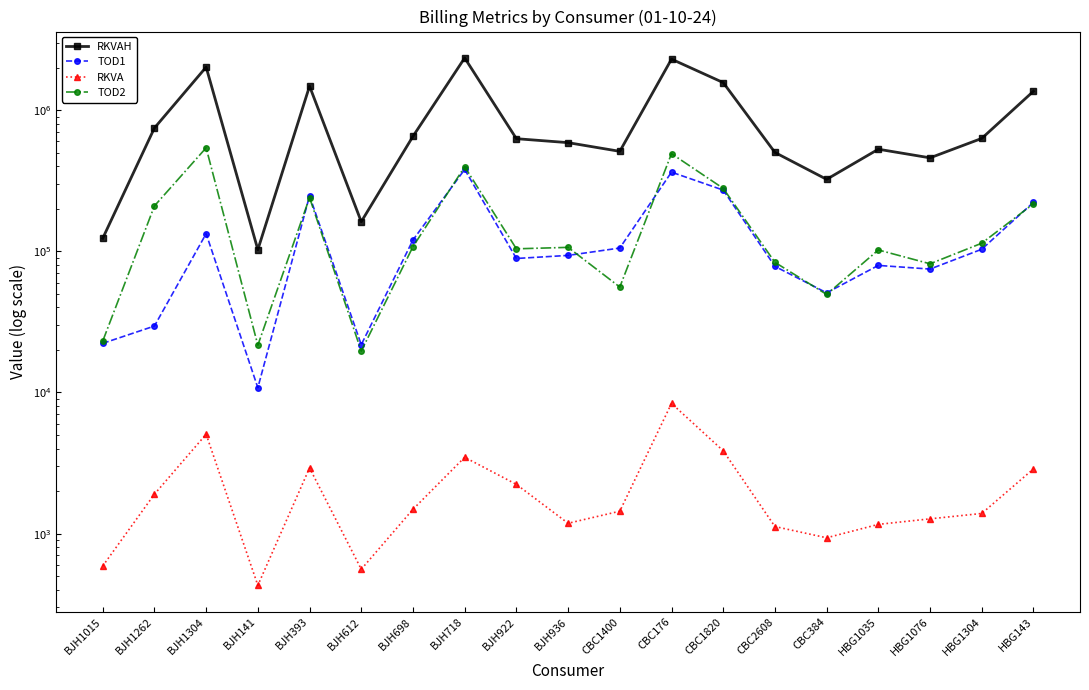

What is the spread (max minus min) of values at CBC1400?

509049.7